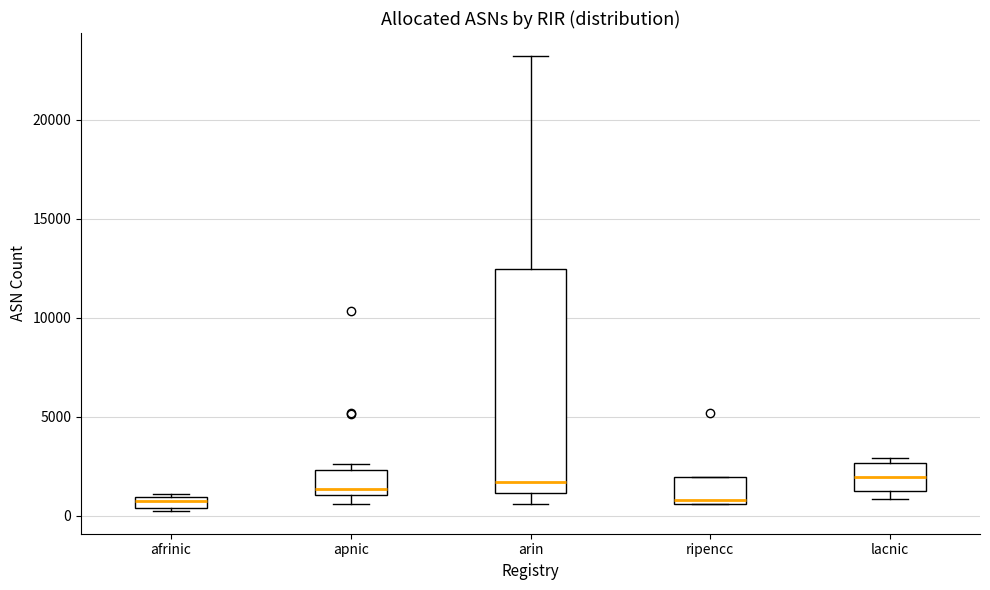

Which box is the tallest, from its lower edge to its upper edge?

arin